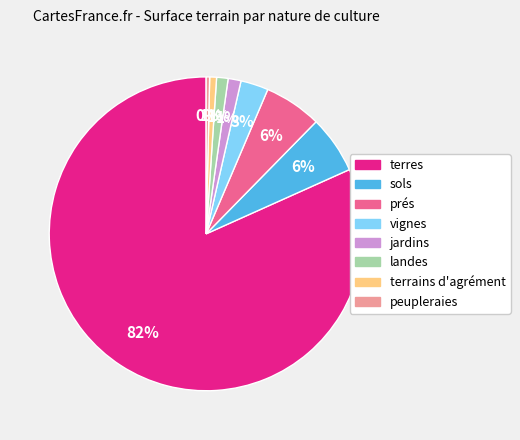

What is the largest slice in the pie chart?

terres